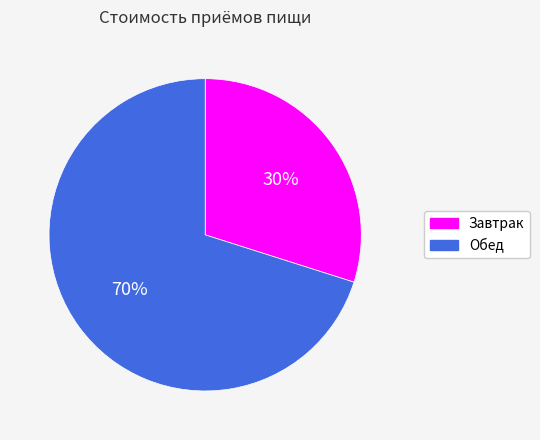

What percentage is the Обед slice, to the nearest percent?

70%